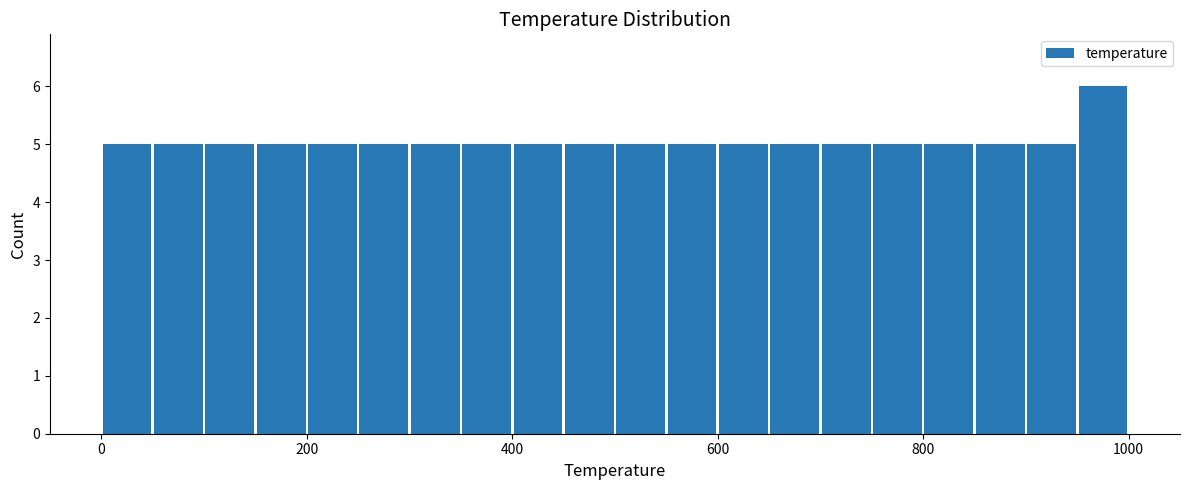

Read against the x-axis, roughly where is the centre of the tallest bar?

980